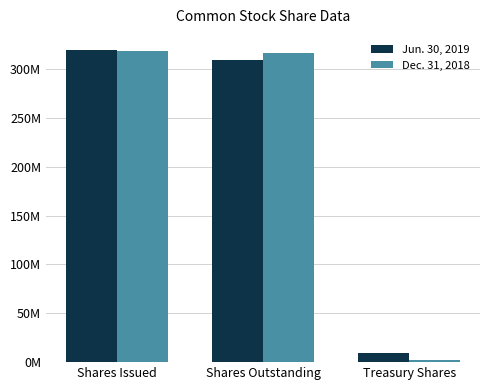

What position from the right is Shares Issued?

3